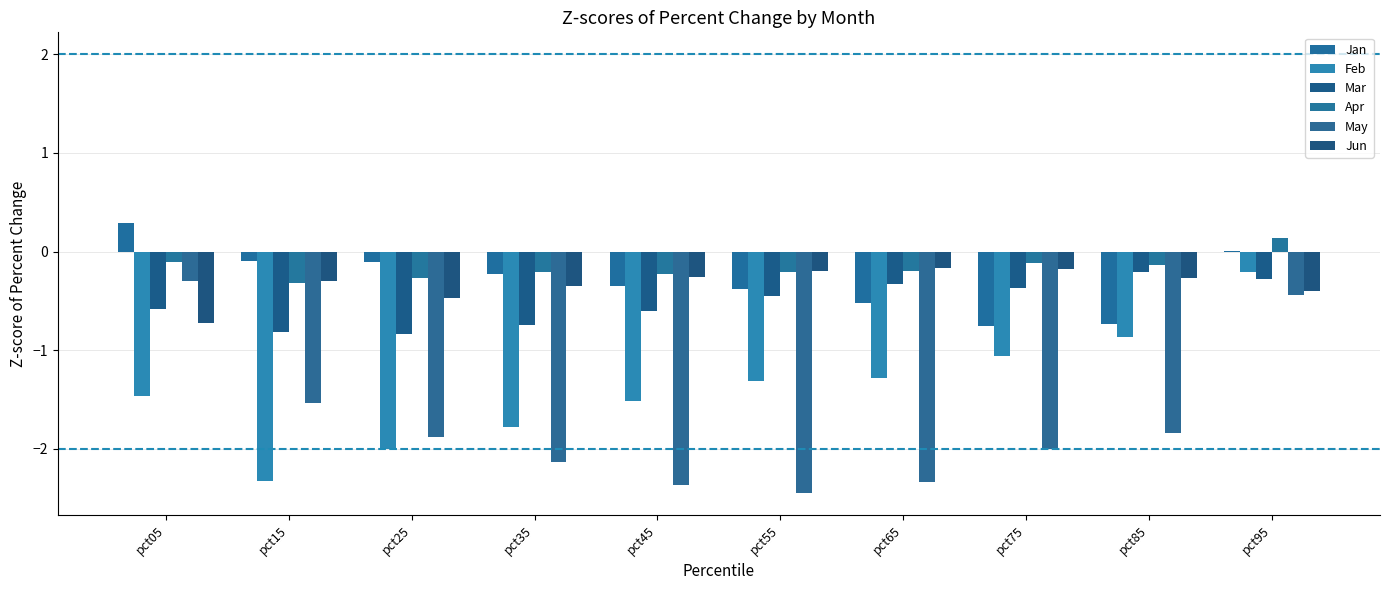

What is the total value across all series at pct35?

-5.4